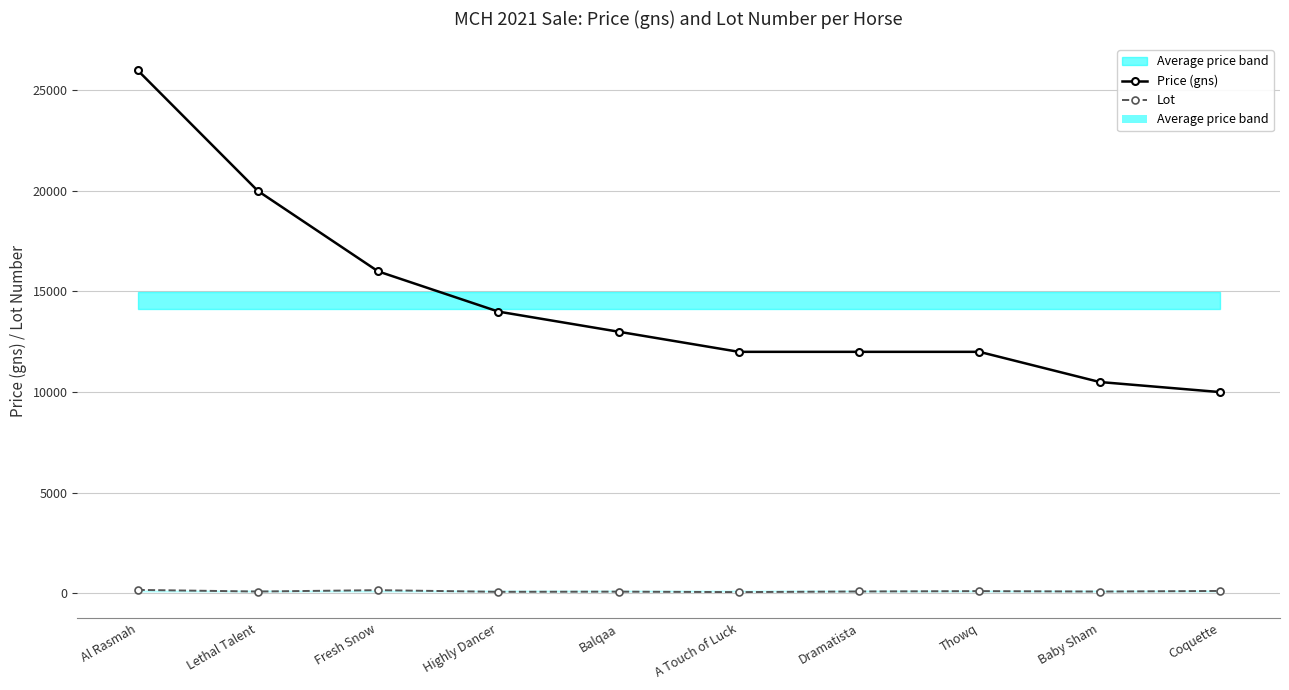

At Highly Dancer, list the series in order from smallest to largest.

Lot, Price (gns)